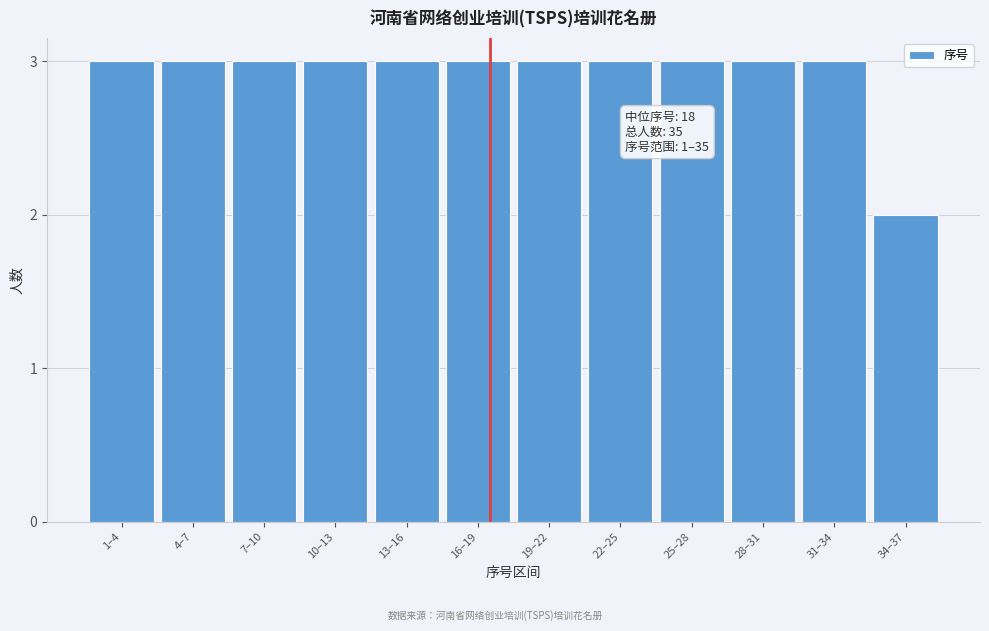

Reading right to left, transcribe all the data shown in this chart.

34–37=2	31–34=3	28–31=3	25–28=3	22–25=3	19–22=3	16–19=3	13–16=3	10–13=3	7–10=3	4–7=3	1–4=3